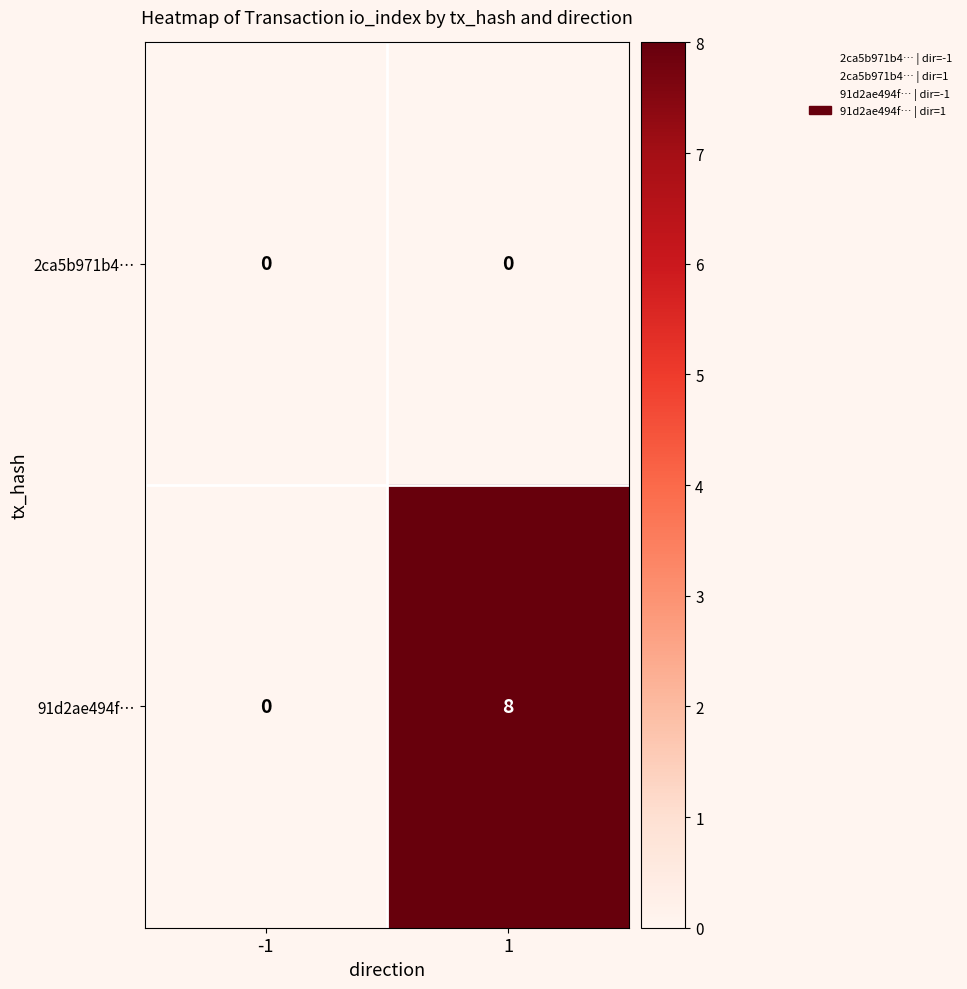

List the series in order of their overall mean, lowest first.

2ca5b971b4…, 91d2ae494f…